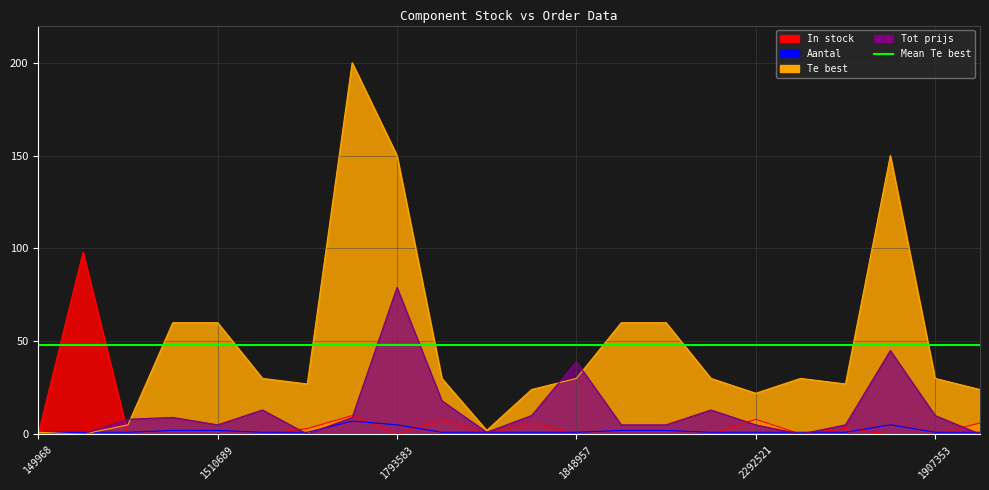

At which category does Te best reach its first local peak?

1759327